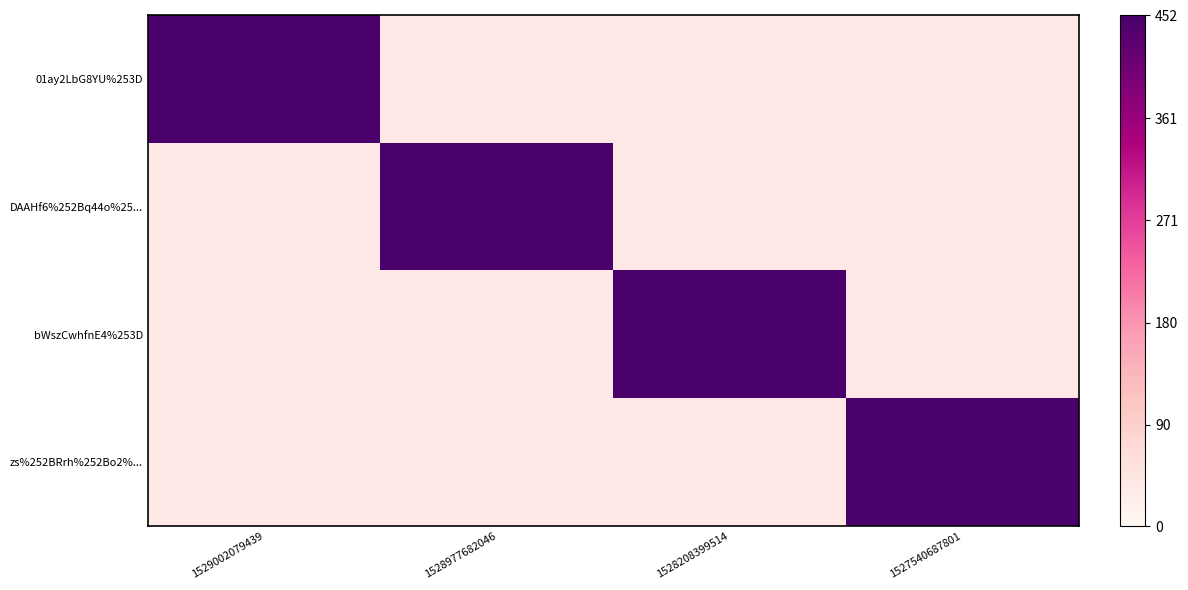

List the series in order of their peak value, lowest first.

01ay2LbG8YU%253D, DAAHf6%252Bq44o%25..., bWszCwhfnE4%253D, zs%252BRrh%252Bo2%...